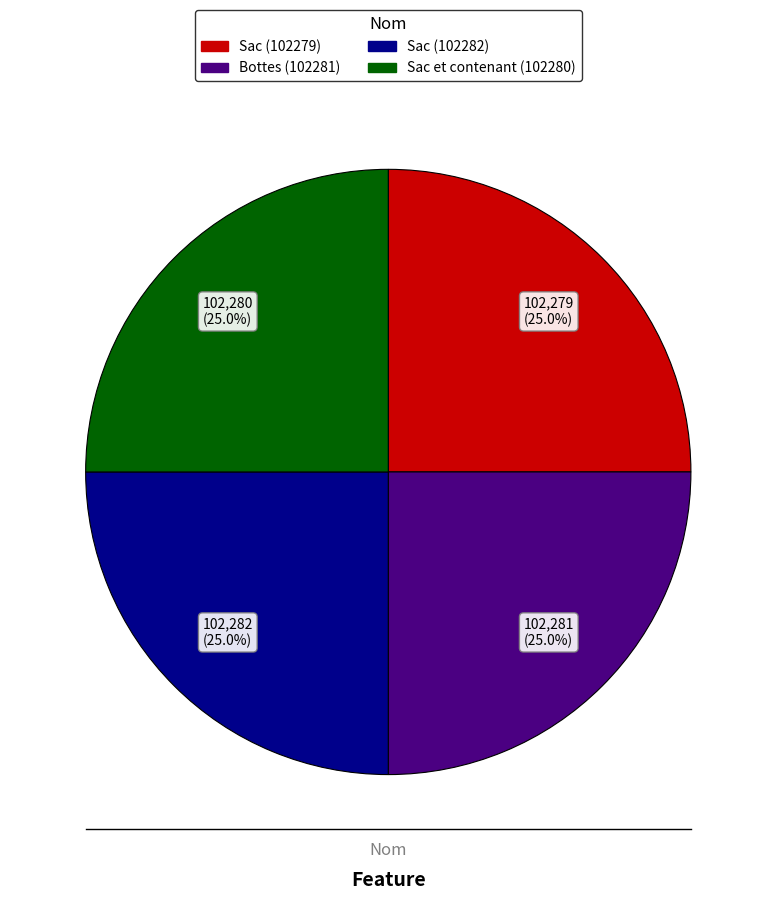

Is there a majority slice in this chart?

No